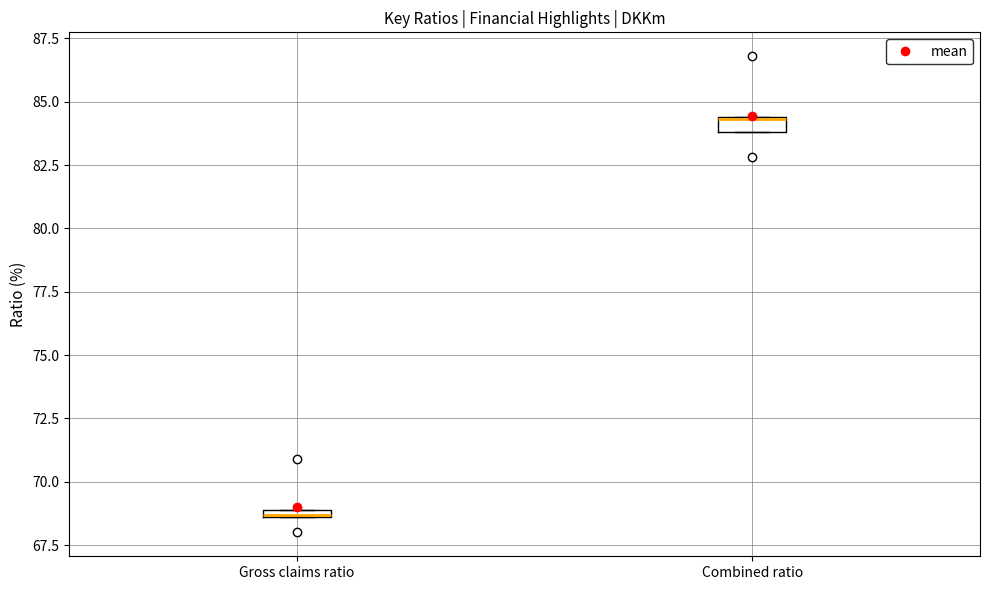

Which box has the lowest median line?

Gross claims ratio